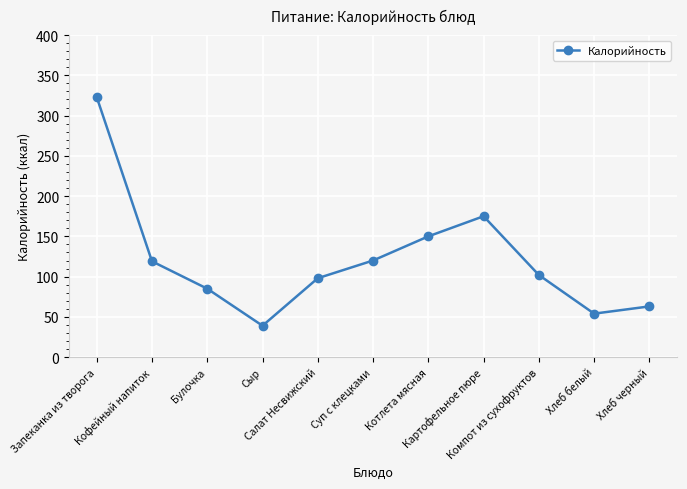

What is the greatest value displayed?

323